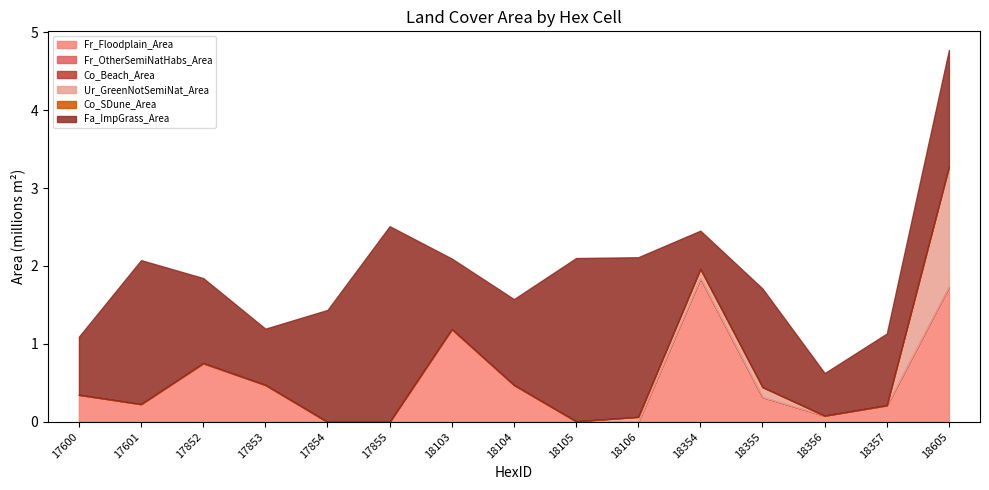

Reading left to right, list all the values displayed in this chart.

Fr_Floodplain_Area: 347922.2	227300.5	750379.7	474419.1	0.0	0.0	1188167.1	474135.4	8186.7	0.0	1843123.6	317886.2	80034.9	211383.5	1734349.9
Fr_OtherSemiNatHabs_Area: 0.0	0.0	0.0	0.0	0.0	0.0	0.0	0.0	0.0	0.0	0.0	0.0	0.0	0.0	0.0
Co_Beach_Area: 0.0	0.0	0.0	0.0	0.0	0.0	0.0	0.0	0.0	0.0	0.0	0.0	0.0	0.0	0.0
Ur_GreenNotSemiNat_Area: 0.0	1397.1	3886.2	0.0	0.0	0.0	2943.1	0.0	0.0	64709.9	119979.0	128180.6	0.0	2766.8	1539900.1
Co_SDune_Area: 0.0	0.0	0.0	0.0	0.0	0.0	0.0	0.0	0.0	0.0	0.0	0.0	0.0	0.0	0.0
Fa_ImpGrass_Area: 745399.2	1846030.5	1090646.9	721301.8	1436210.2	2509992.6	904036.3	1100521.6	2093518.2	2047382.0	490055.4	1264171.3	546024.5	919707.9	1496867.4